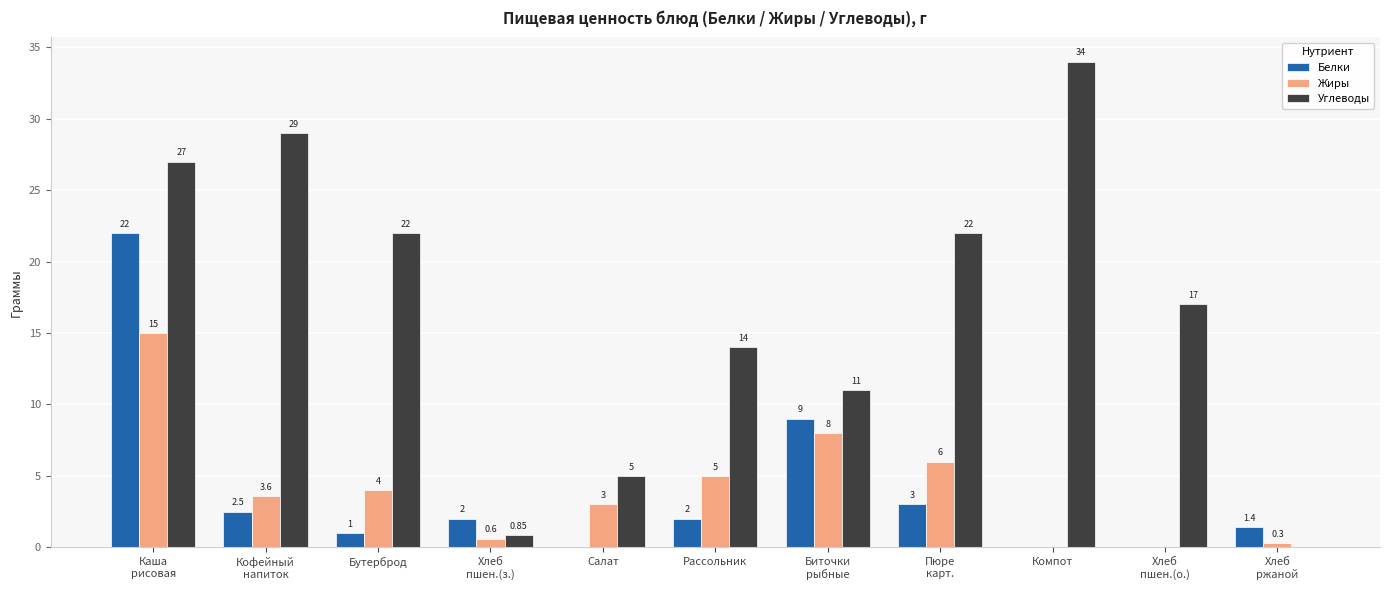

At which label is Белки closest to 11?

Биточки
рыбные